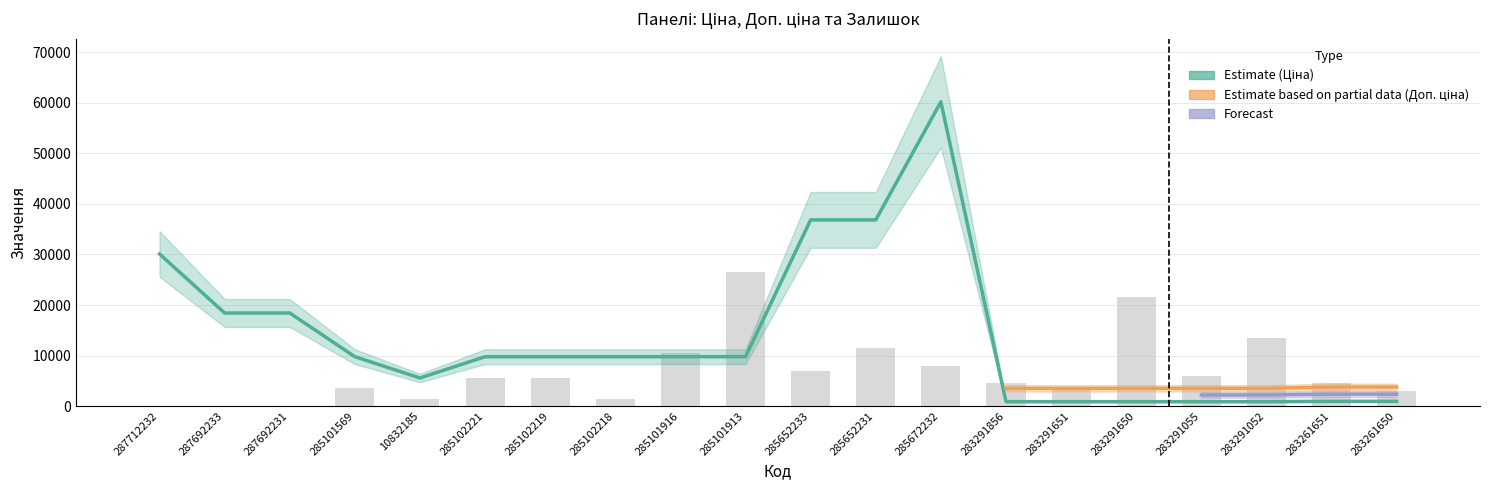

Where is Залишок nearest to the value 13250?

283291052